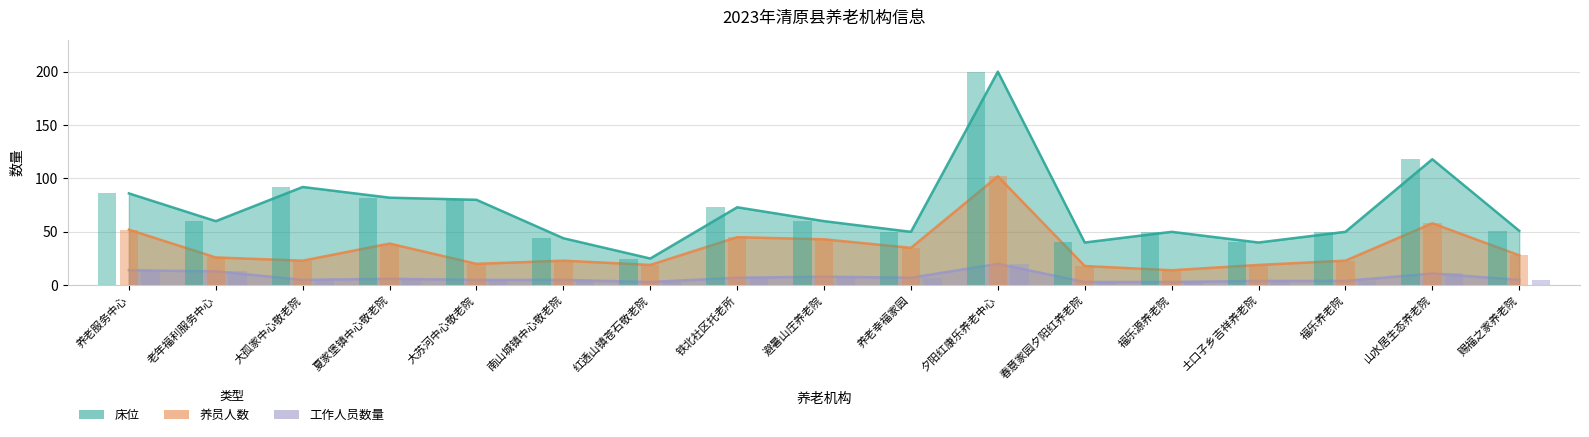

Reading left to right, extract all data points from this chart.

床位: 养老服务中心=86	老年福利服务中心=60	大孤家中心敬老院=92	夏家堡镇中心敬老院=82	大苏河中心敬老院=80	南山城镇中心敬老院=44	红透山镇苍石敬老院=25	铁北社区托老所=73	避暑山庄养老院=60	养老幸福家园=50	夕阳红康乐养老中心=200	春意家园夕阳红养老院=40	福乐源养老院=50	土口子乡吉祥养老院=40	福乐养老院=50	山水居生态养老院=118	赐福之家养老院=51
养员人数: 养老服务中心=52	老年福利服务中心=26	大孤家中心敬老院=23	夏家堡镇中心敬老院=39	大苏河中心敬老院=20	南山城镇中心敬老院=23	红透山镇苍石敬老院=19	铁北社区托老所=45	避暑山庄养老院=43	养老幸福家园=35	夕阳红康乐养老中心=102	春意家园夕阳红养老院=18	福乐源养老院=14	土口子乡吉祥养老院=19	福乐养老院=23	山水居生态养老院=58	赐福之家养老院=28
工作人员数量: 养老服务中心=14	老年福利服务中心=13	大孤家中心敬老院=5	夏家堡镇中心敬老院=6	大苏河中心敬老院=5	南山城镇中心敬老院=5	红透山镇苍石敬老院=3	铁北社区托老所=7	避暑山庄养老院=8	养老幸福家园=7	夕阳红康乐养老中心=20	春意家园夕阳红养老院=3	福乐源养老院=3	土口子乡吉祥养老院=4	福乐养老院=4	山水居生态养老院=11	赐福之家养老院=5